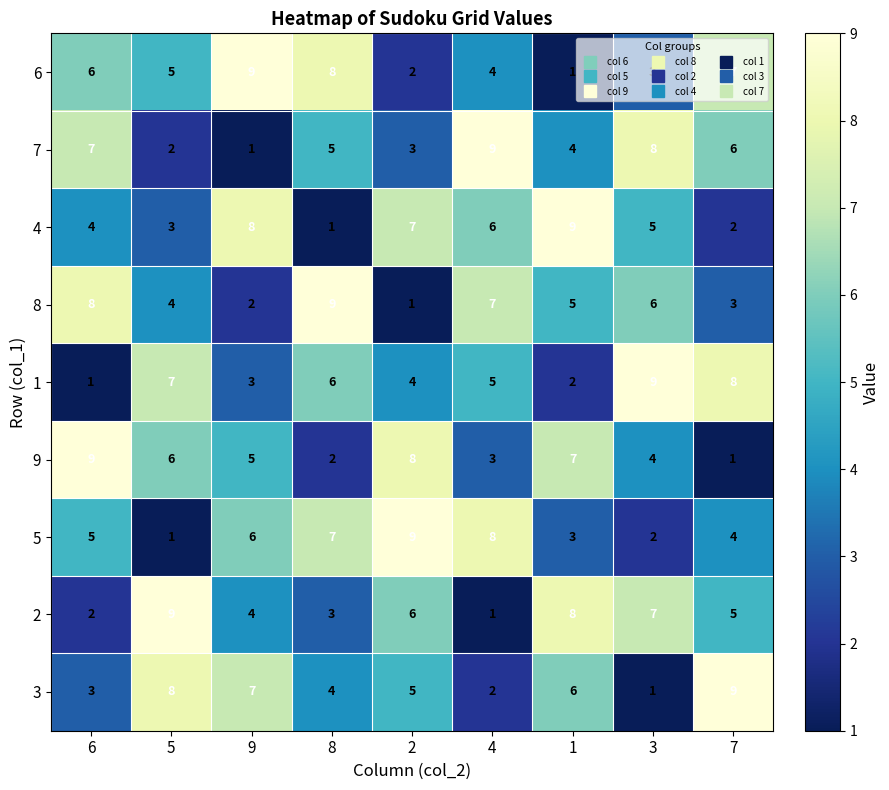

What is the maximum value shown in the chart?

9